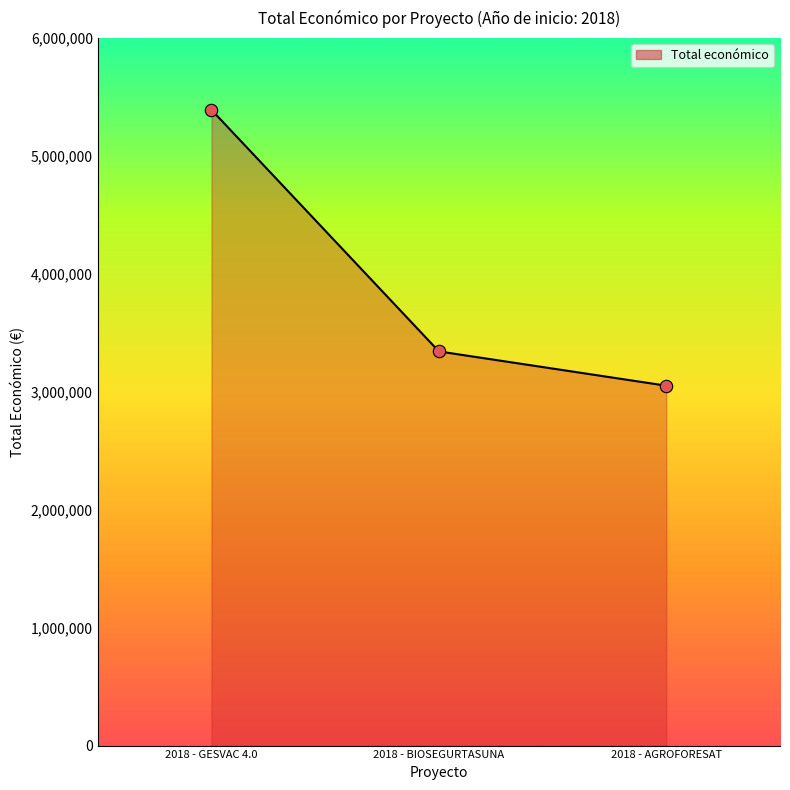

Between 2018 - GESVAC 4.0 and 2018 - BIOSEGURTASUNA, which is larger?

2018 - GESVAC 4.0